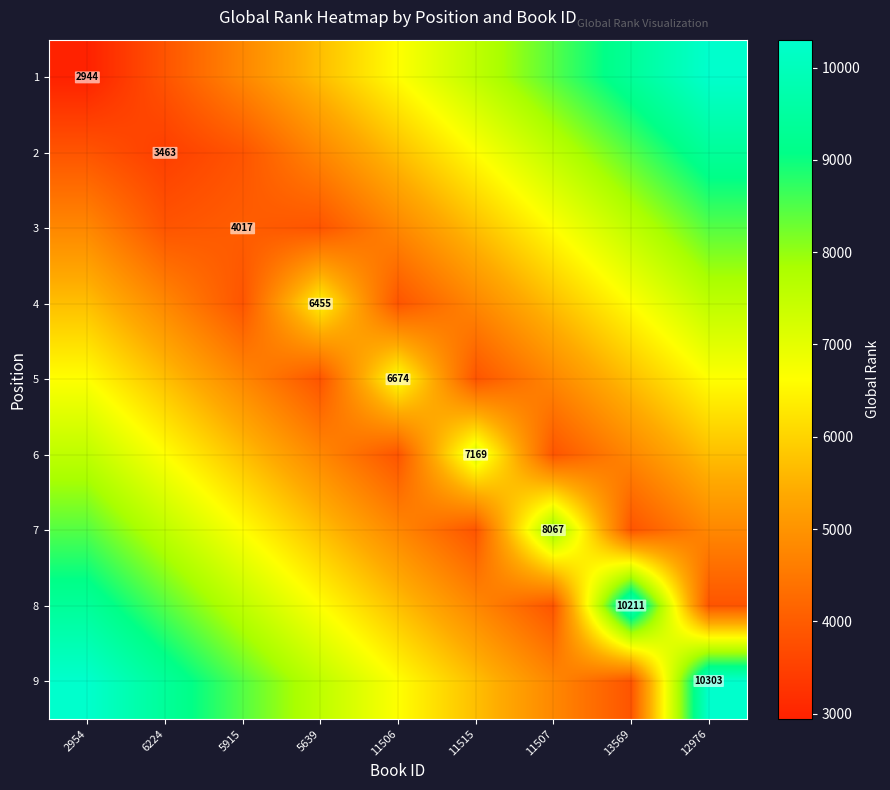

What is the sum of the 1 values at 11515 and 2954?

10487.4